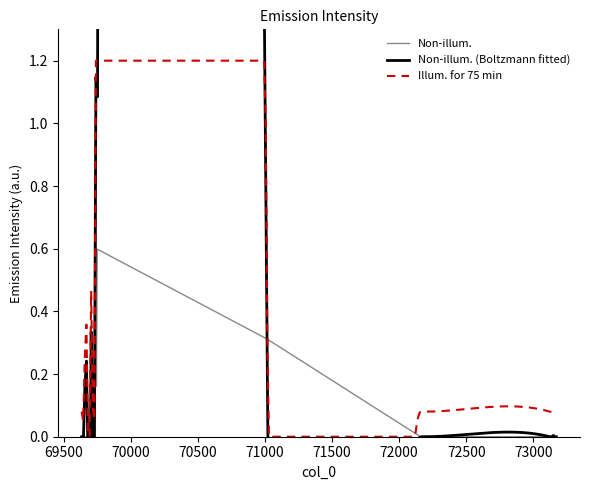

At which category does the data reach its first local valley?

69723